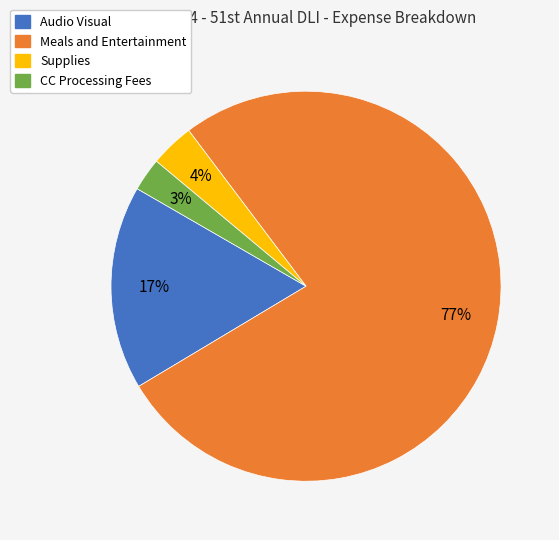

What is the largest slice in the pie chart?

Meals and Entertainment